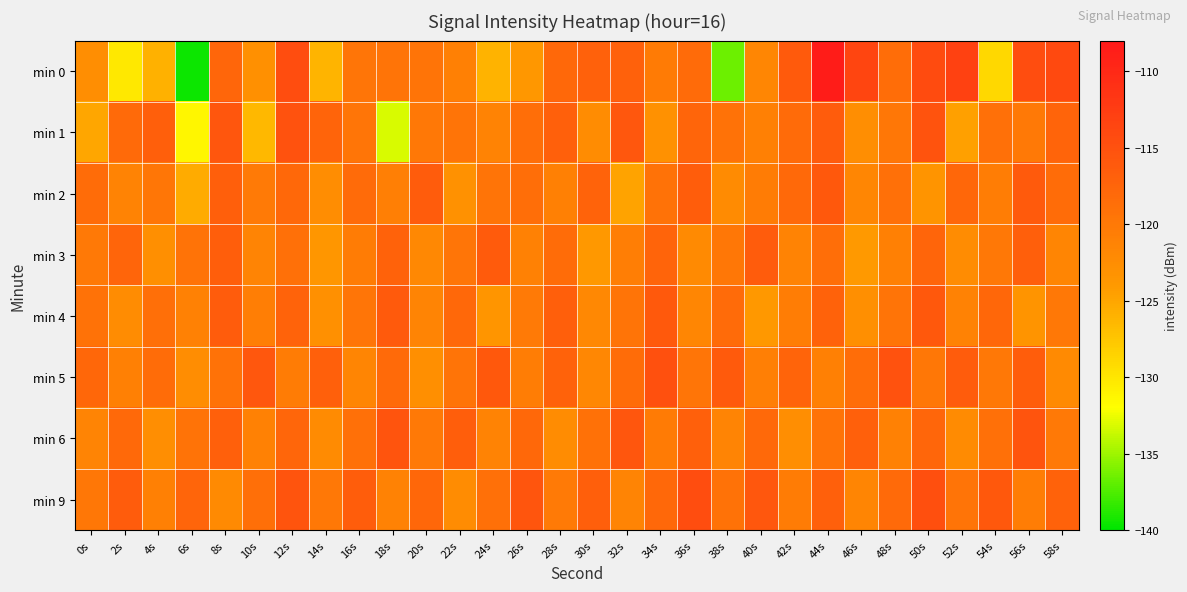

List the series in order of their peak value, lowest first.

min 3, min 4, min 2, min 6, min 1, min 5, min 9, min 0